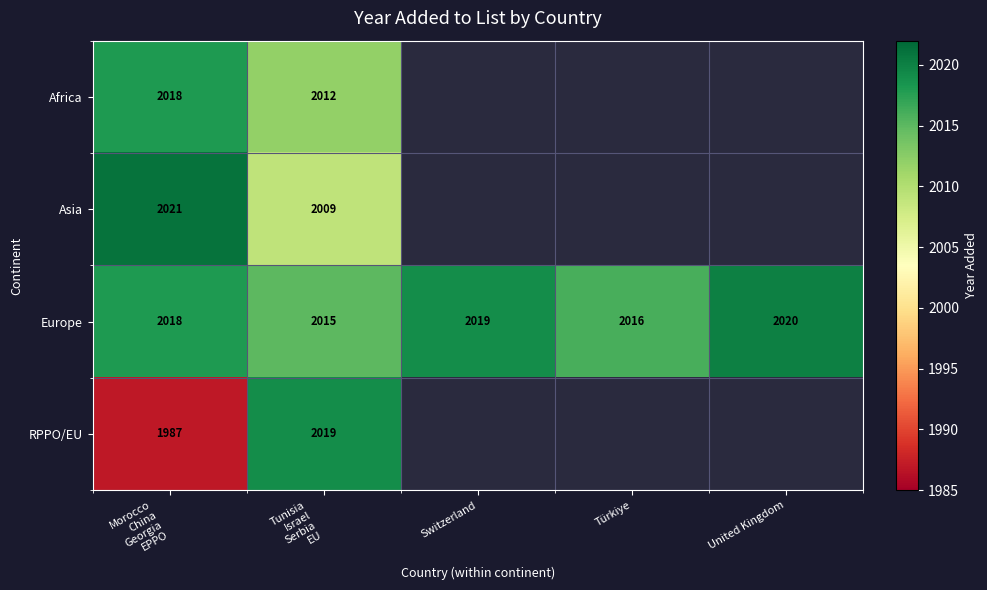

At how many categories does at least one series exceed 2015?

5